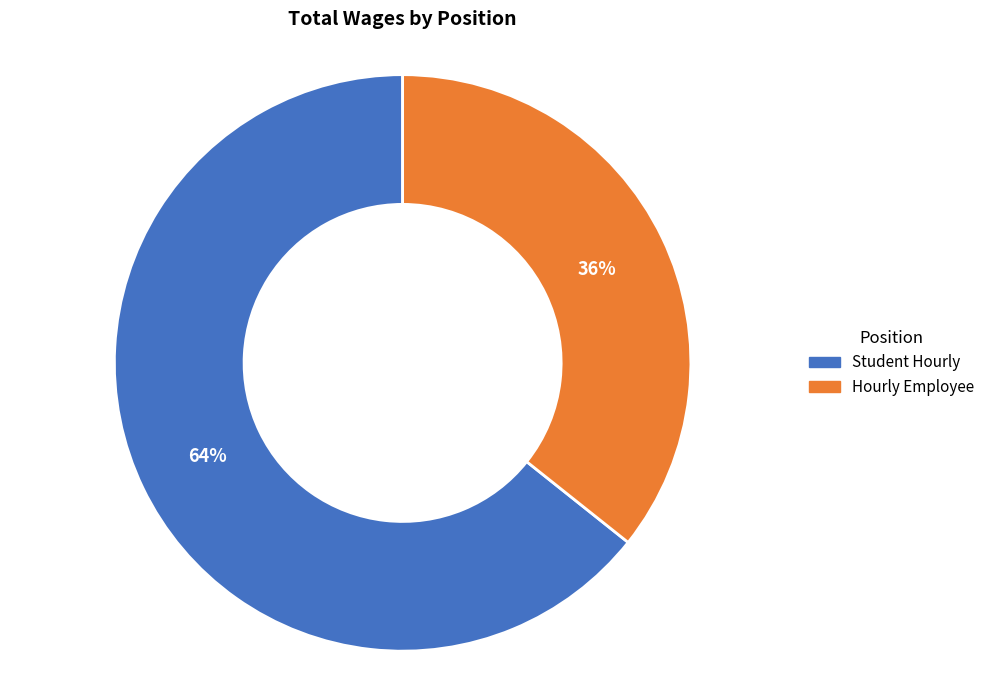

Which slice is the smallest?

Hourly Employee